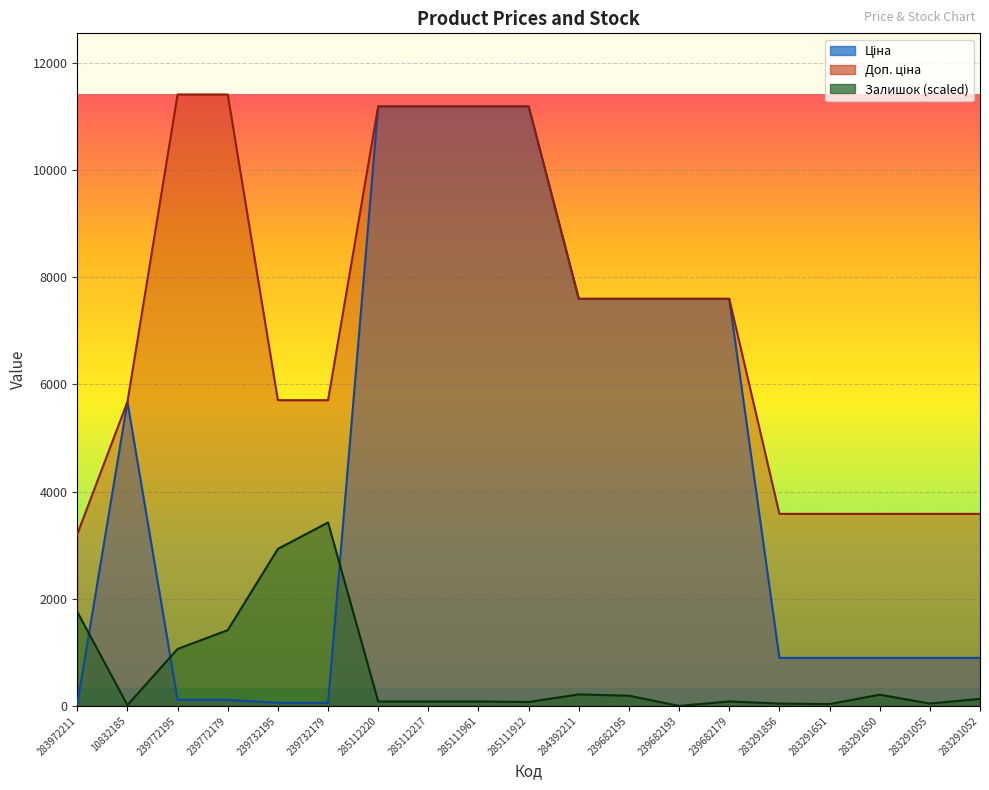

What is the value of the Ціна point at the 3rd from the left?

114.1